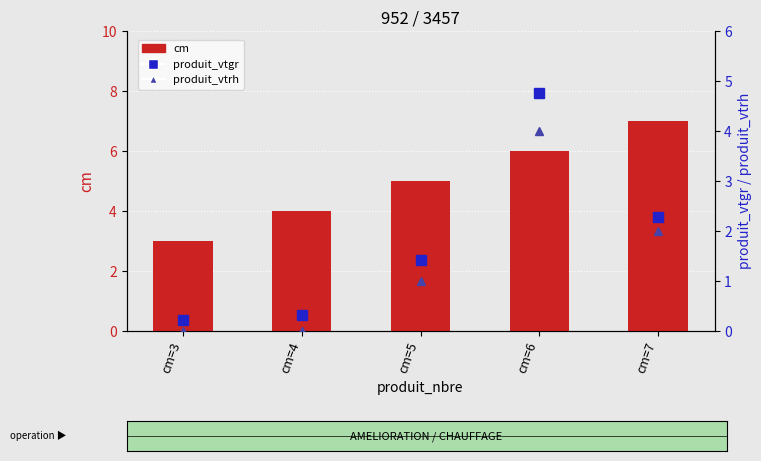

Which category has the highest value across all series?

cm=7